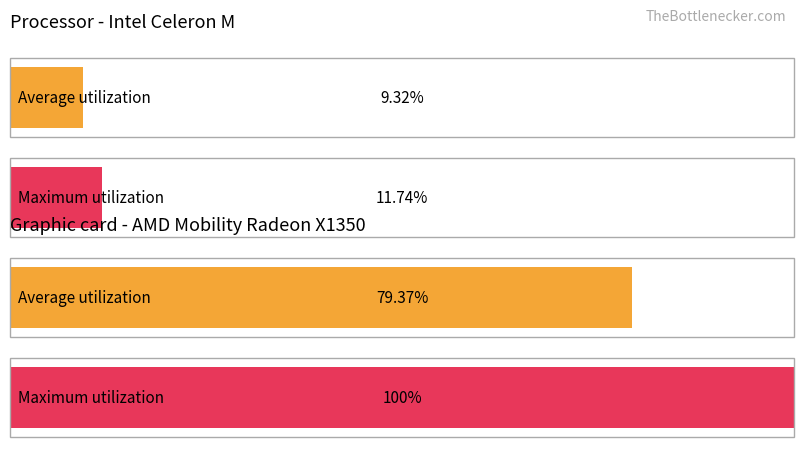

Is it true that Value Traded equals 14057 at 1-5 Trans?

False